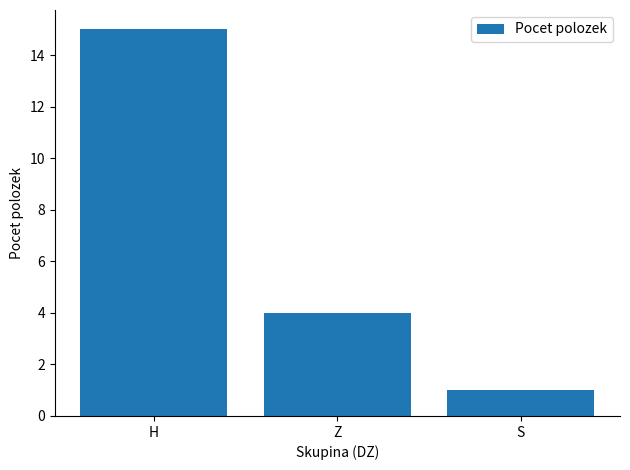

What position from the left is H?

1